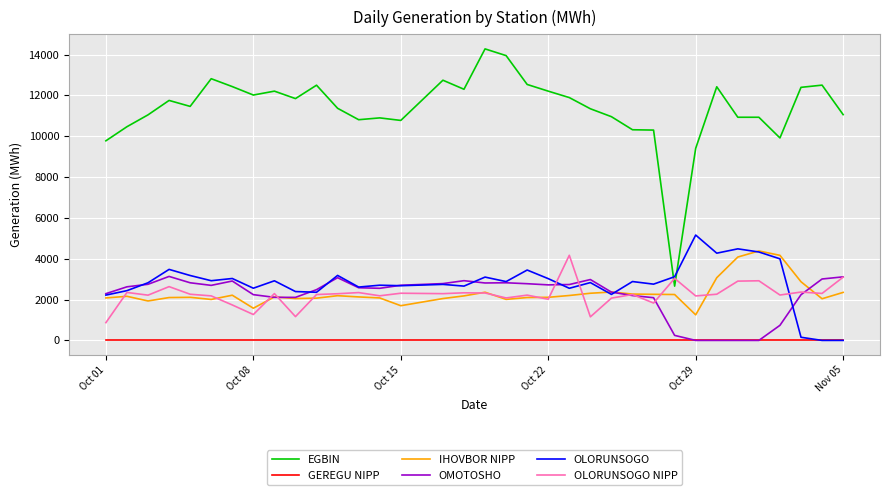

What is the sum of all IHOVBOR NIPP values?

83088.1